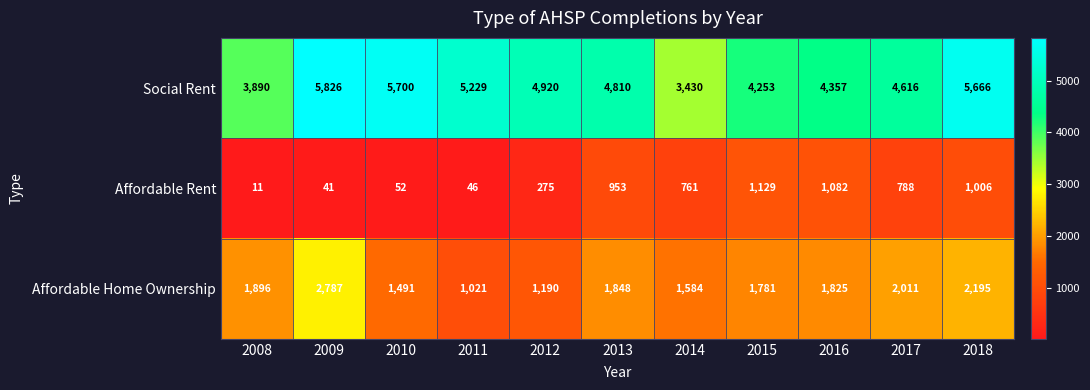

Which category has the lowest value across all series?

2008